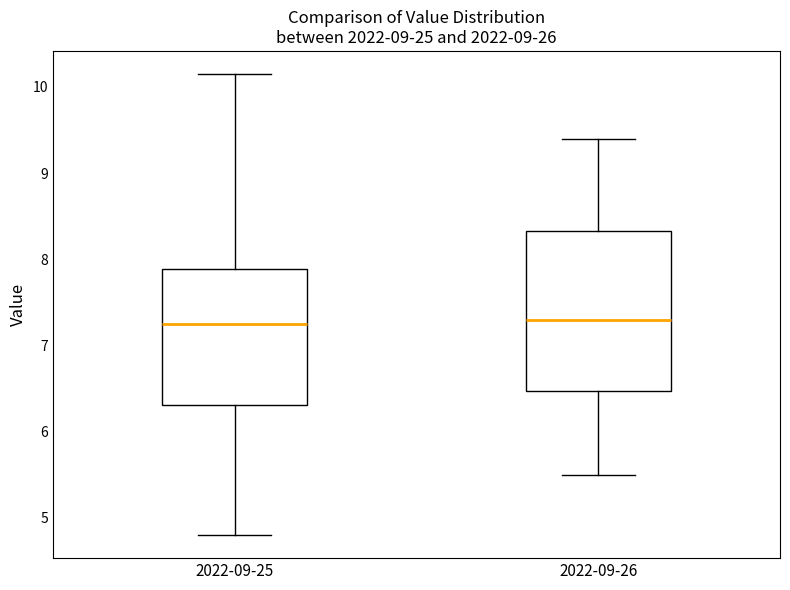

Reading left to right, read every box against the y-axis: the position of its median line, the range the box covers, and the ends of its whiskers. The values are not printed on the chart, so give them approximately, as read against the axis.

2022-09-25: median 7.3, box 6.3 to 7.9, whiskers 4.8 to 10.2
2022-09-26: median 7.3, box 6.5 to 8.3, whiskers 5.5 to 9.4